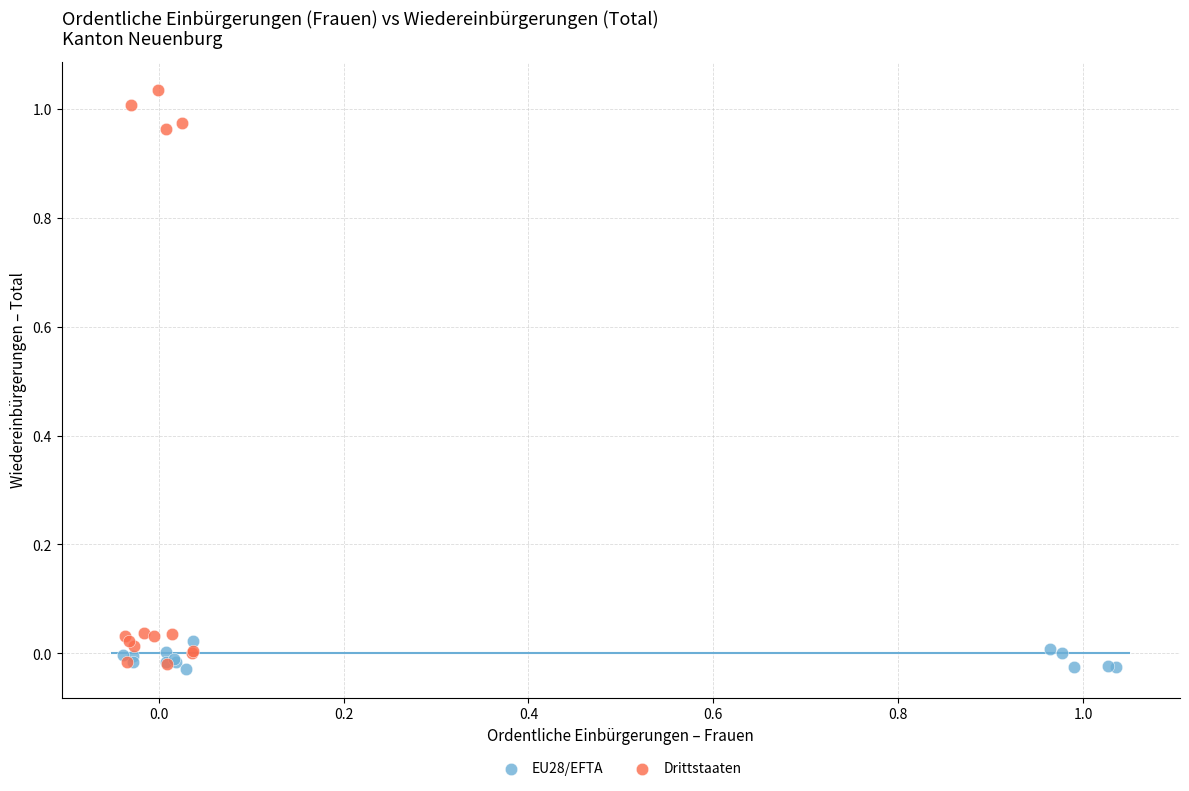

Which series contains the lowest Y value?

EU28/EFTA